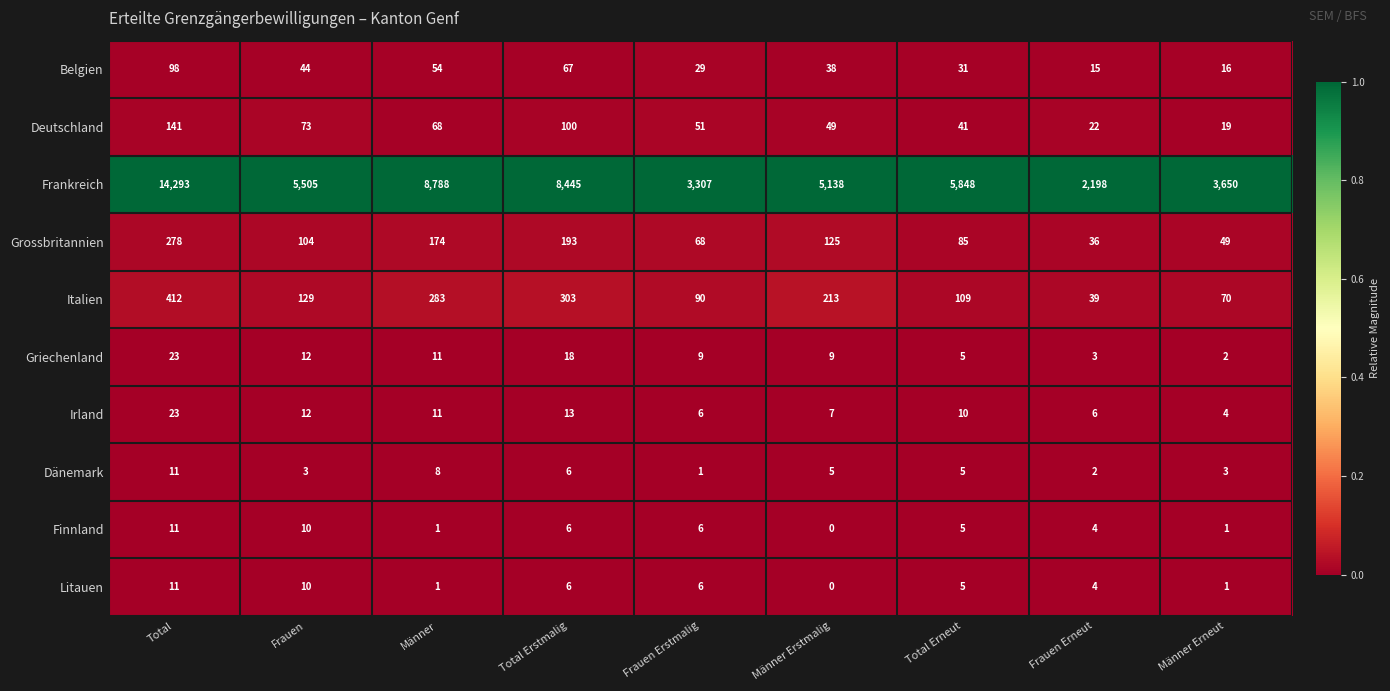

Which category has the lowest value in the Italien series?

Frauen Erneut